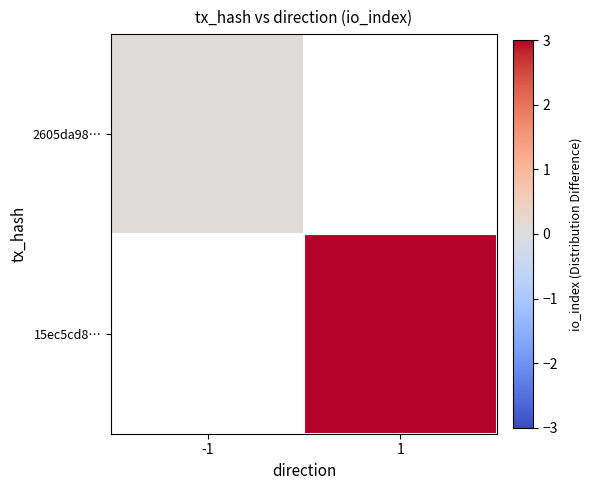

Rank the series at 1 from highest to lowest value.

2605da98…, 15ec5cd8…